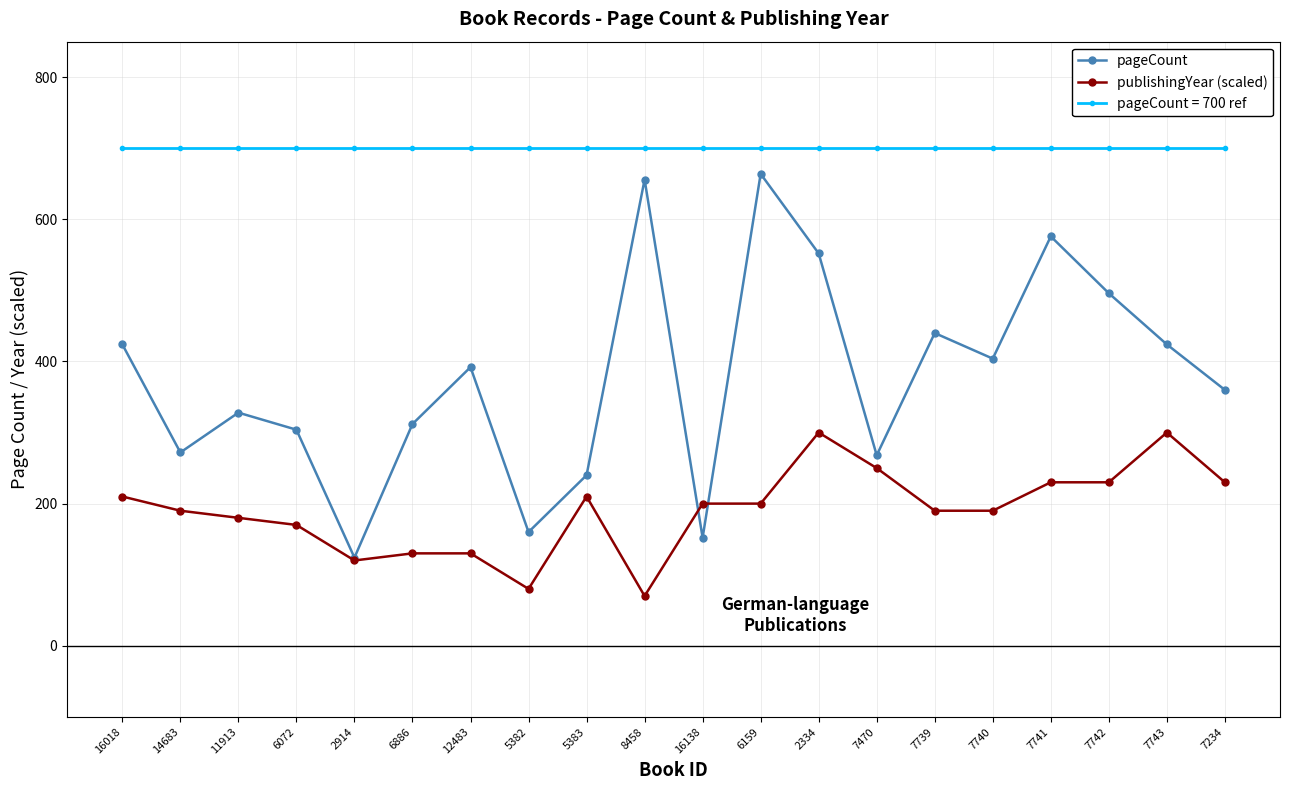

How many categories are shown in the chart?

20